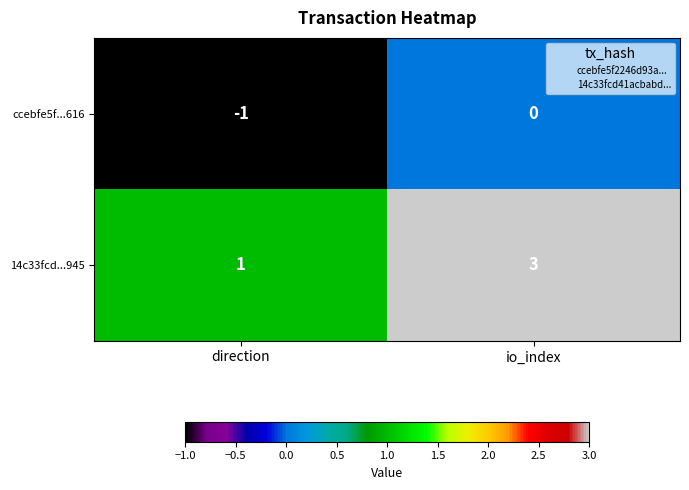

What is the total value across all series at io_index?

3